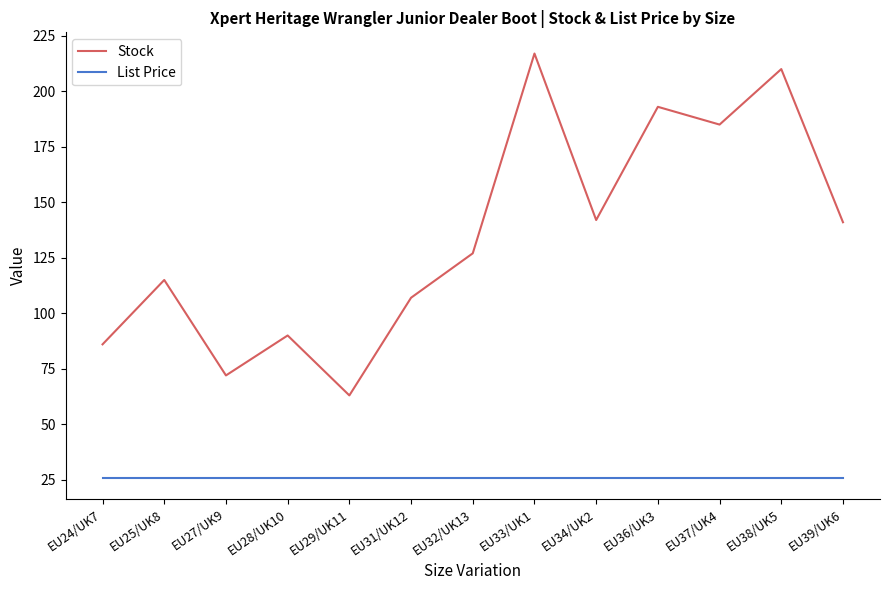

Rank the series by their average value, from highest to lowest.

Stock, List Price